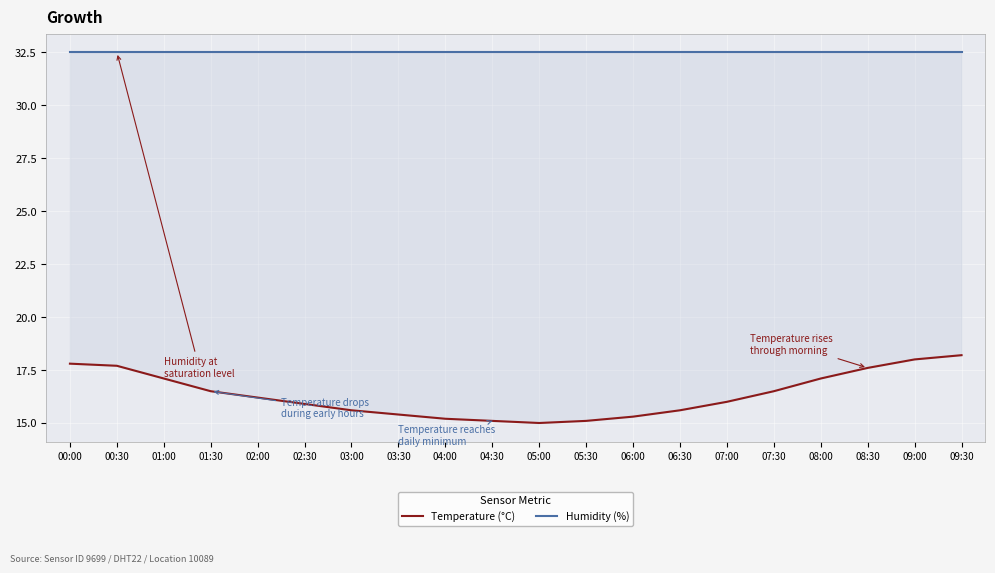

Rank the categories by Temperature (°C) value from highest to lowest.

09:30, 09:00, 00:00, 00:30, 08:30, 01:00, 08:00, 01:30, 07:30, 02:00, 07:00, 02:30, 03:00, 06:30, 03:30, 06:00, 04:00, 04:30, 05:30, 05:00